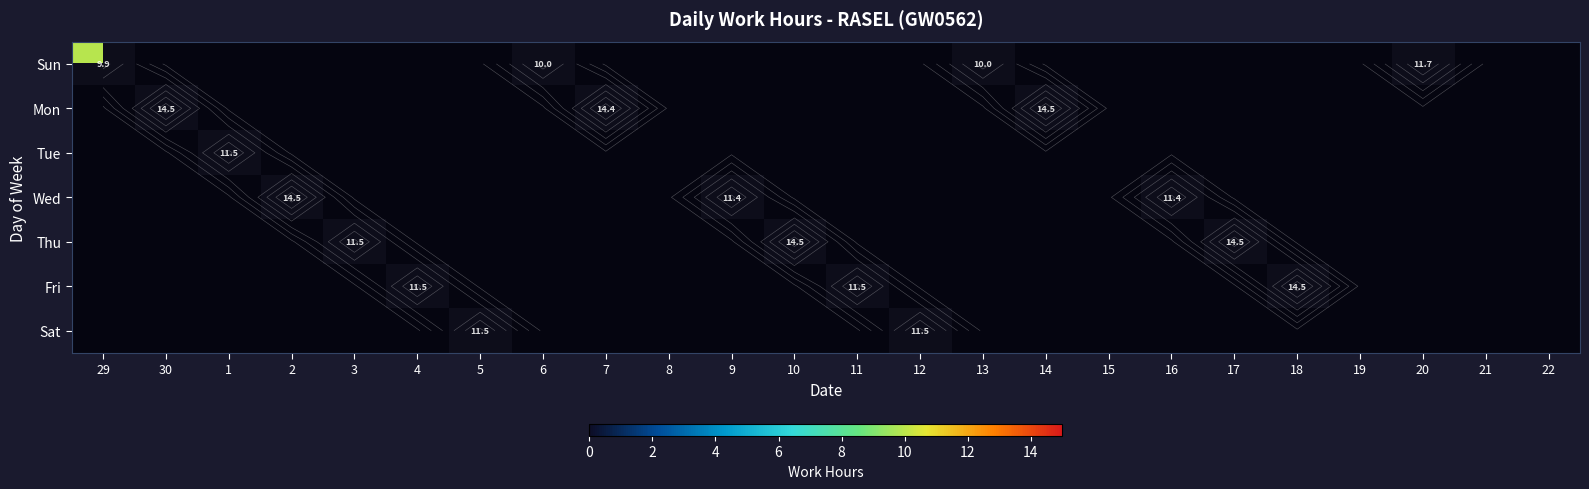

What is the maximum value shown in the chart?

14.5